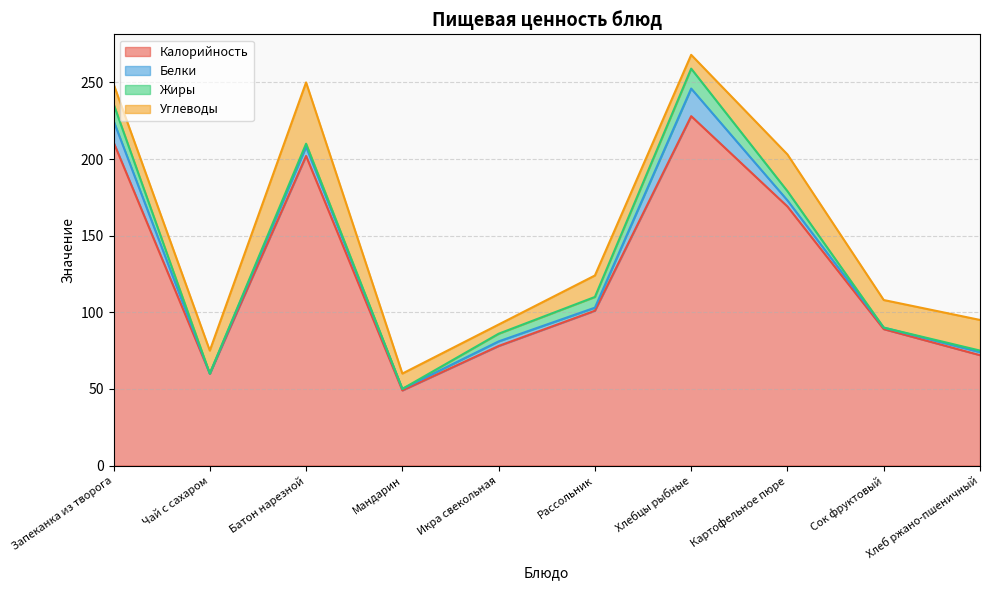

What is the spread (max minus min) of values at Картофельное пюре?

165